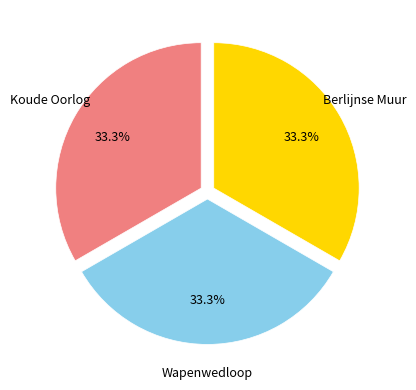

Does any single category account for the majority?

No